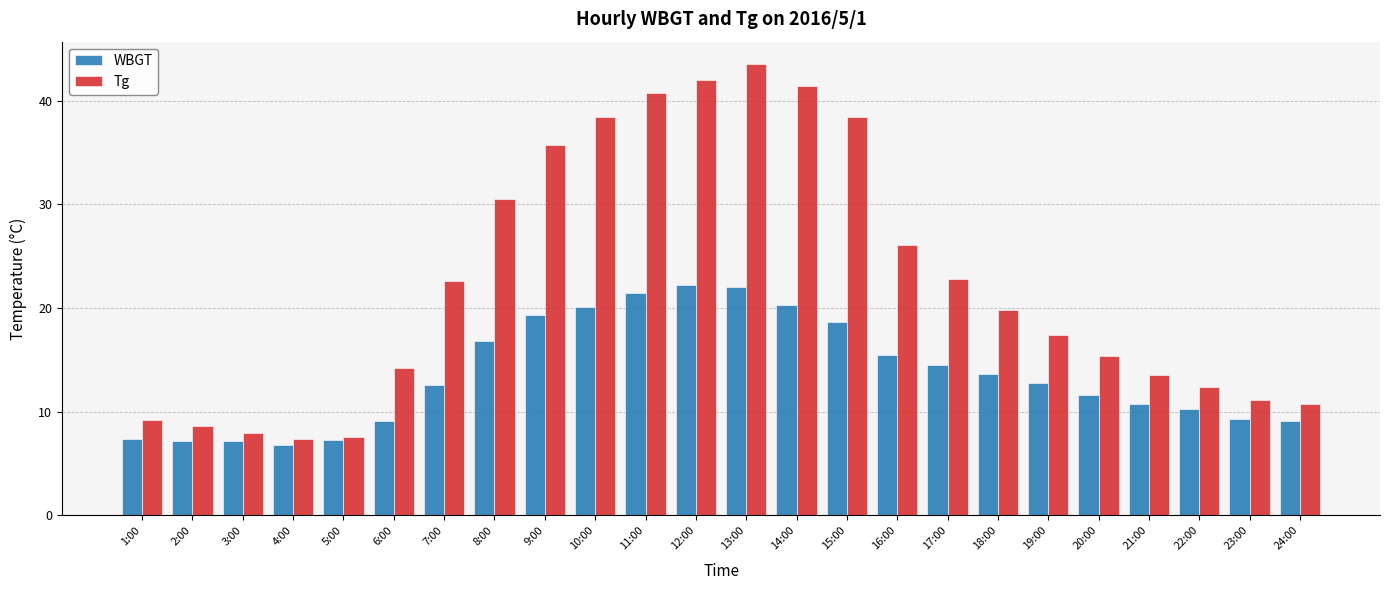

True or false: Tg has a value of 35.7 at 9:00.

True